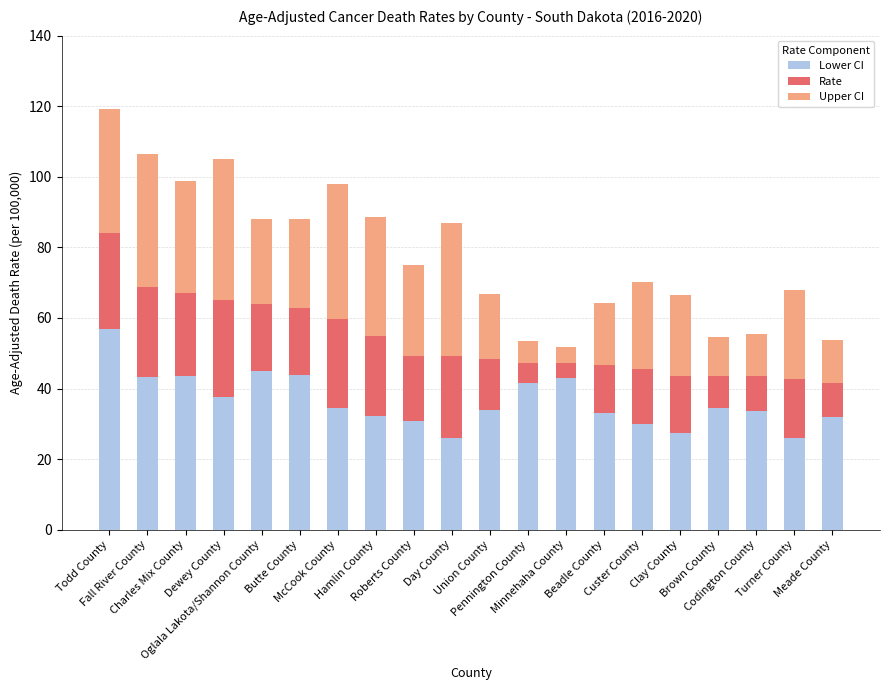

What is the minimum value for Lower CI?

26.0